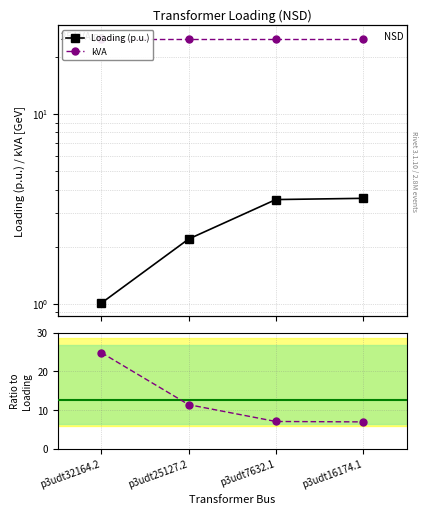

True or false: kVA has a value of 13.6 at p3udt16174.1.

False